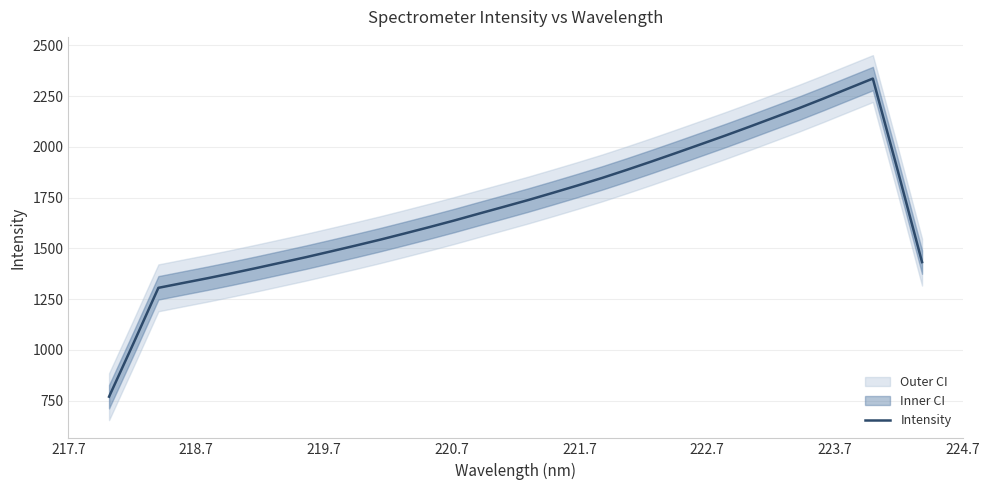

What is the maximum value for Intensity?

2336.2